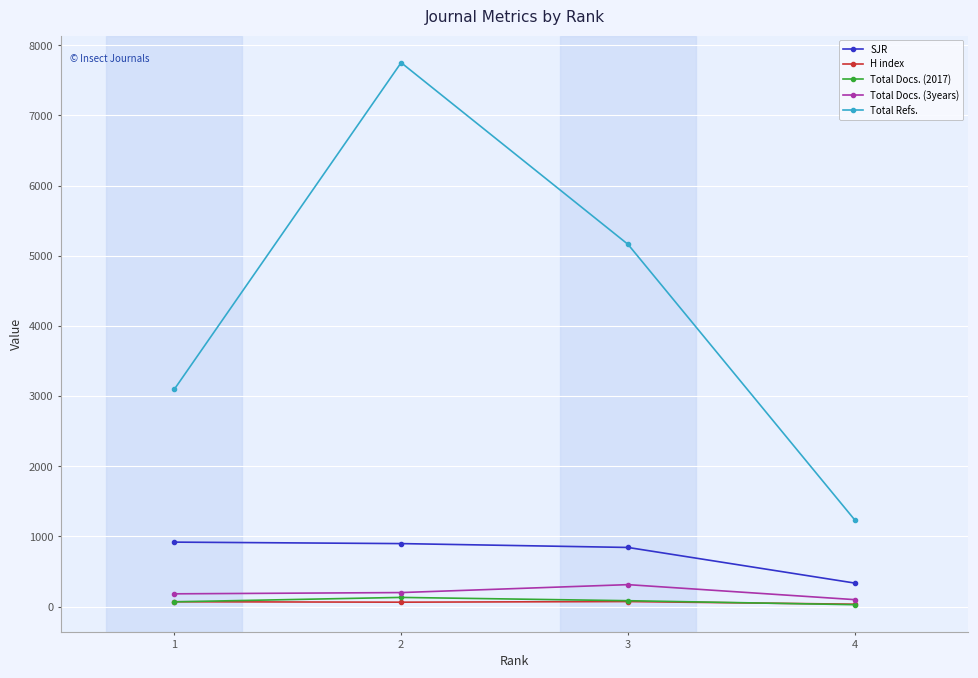

The value of SJR at 3 is 842. True or false?

True